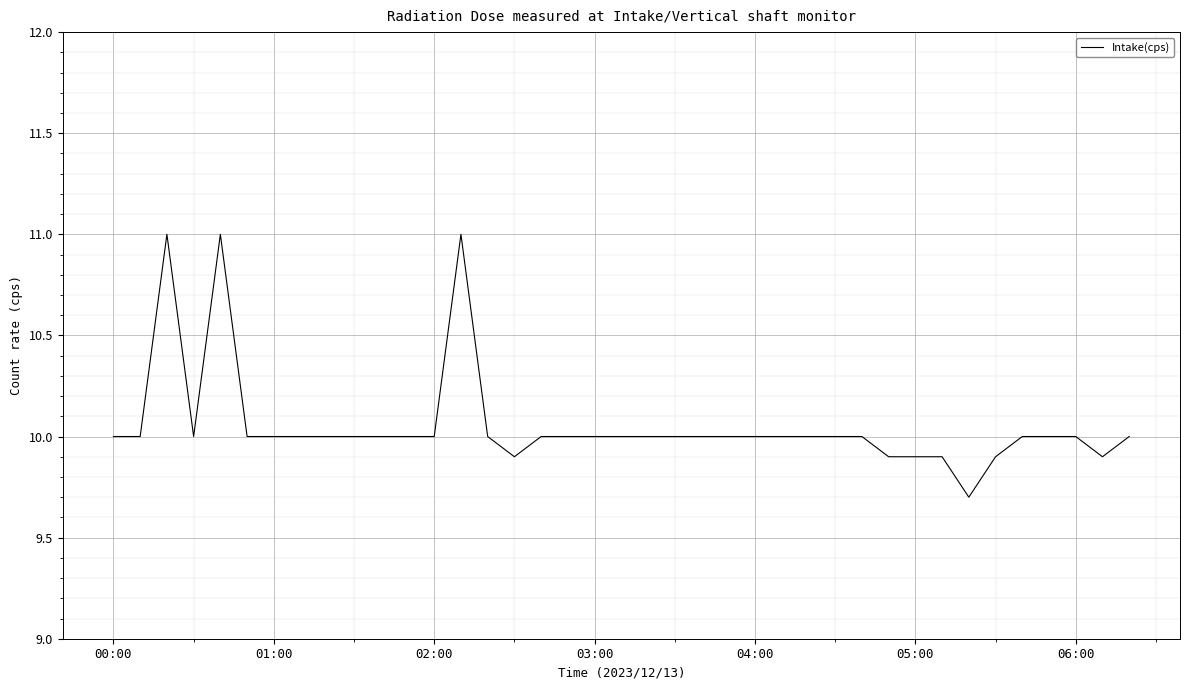

What is the smallest value displayed?

9.7